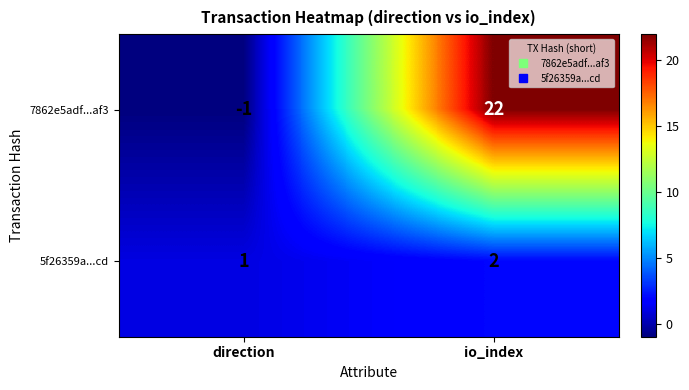

Between direction and io_index, which series saw the biggest shift?

7862e5adf...af3